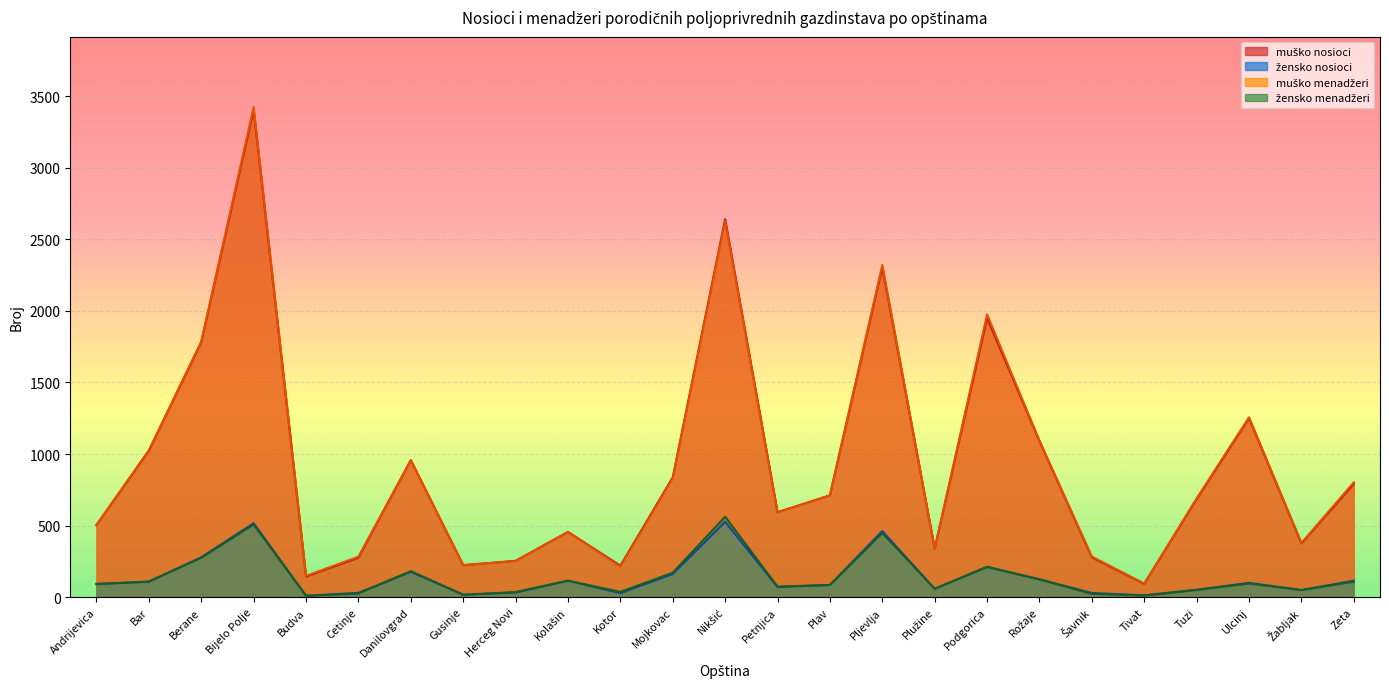

Reading right to left, list all the values displayed in this chart.

musko_nosioci: Zeta=791	Žabljak=375	Ulcinj=1250	Tuzi=685	Tivat=92	Šavnik=277	Rožaje=1090	Podgorica=1951	Plužine=338	Pljevlja=2306	Plav=711	Petnjica=593	Nikšić=2642	Mojkovac=837	Kotor=219	Kolašin=455	Herceg Novi=253	Gusinje=222	Danilovgrad=957	Cetinje=275	Budva=143	Bijelo Polje=3407	Berane=1781	Bar=1023	Andrijevica=503
zensko_nosioci: Zeta=114	Žabljak=49	Ulcinj=99	Tuzi=51	Tivat=12	Šavnik=28	Rožaje=124	Podgorica=211	Plužine=57	Pljevlja=461	Plav=84	Petnjica=70	Nikšić=526	Mojkovac=161	Kotor=27	Kolašin=114	Herceg Novi=31	Gusinje=17	Danilovgrad=176	Cetinje=29	Budva=9	Bijelo Polje=516	Berane=278	Bar=106	Andrijevica=92
musko_menadzeri: Zeta=802	Žabljak=378	Ulcinj=1257	Tuzi=690	Tivat=94	Šavnik=283	Rožaje=1093	Podgorica=1976	Plužine=338	Pljevlja=2322	Plav=711	Petnjica=591	Nikšić=2626	Mojkovac=829	Kotor=212	Kolašin=455	Herceg Novi=251	Gusinje=224	Danilovgrad=957	Cetinje=282	Budva=148	Bijelo Polje=3426	Berane=1786	Bar=1026	Andrijevica=505
zensko_menadzeri: Zeta=107	Žabljak=48	Ulcinj=94	Tuzi=49	Tivat=10	Šavnik=22	Rožaje=123	Podgorica=210	Plužine=58	Pljevlja=447	Plav=84	Petnjica=73	Nikšić=561	Mojkovac=170	Kotor=36	Kolašin=114	Herceg Novi=35	Gusinje=15	Danilovgrad=181	Cetinje=24	Budva=8	Bijelo Polje=507	Berane=274	Bar=109	Andrijevica=90